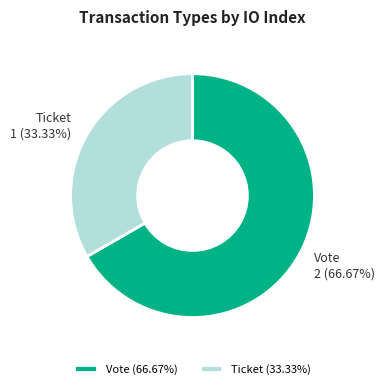

Which slice represents more than half of the pie?

Vote